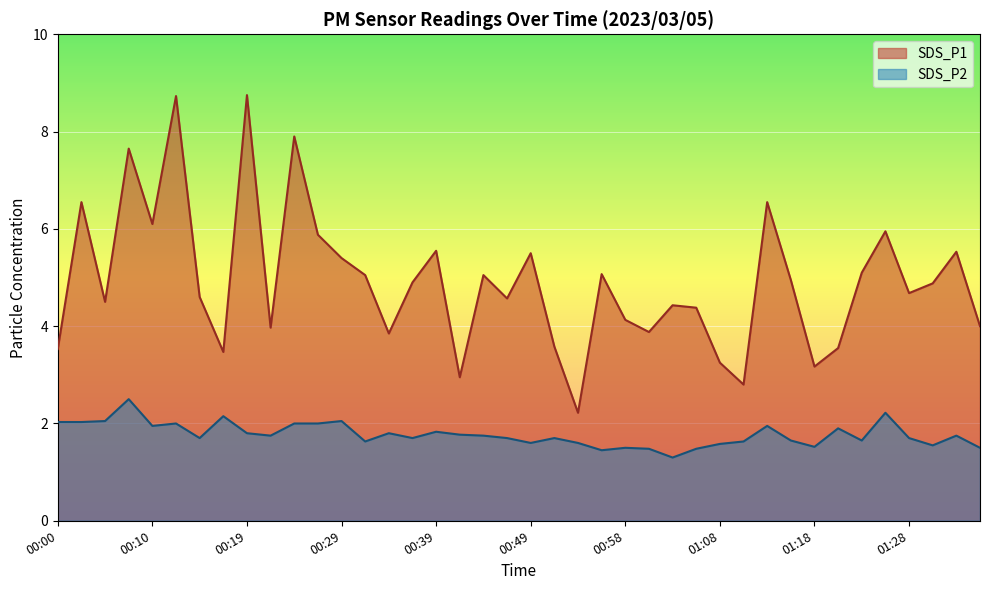

What is the sum of all SDS_P2 values?

70.9